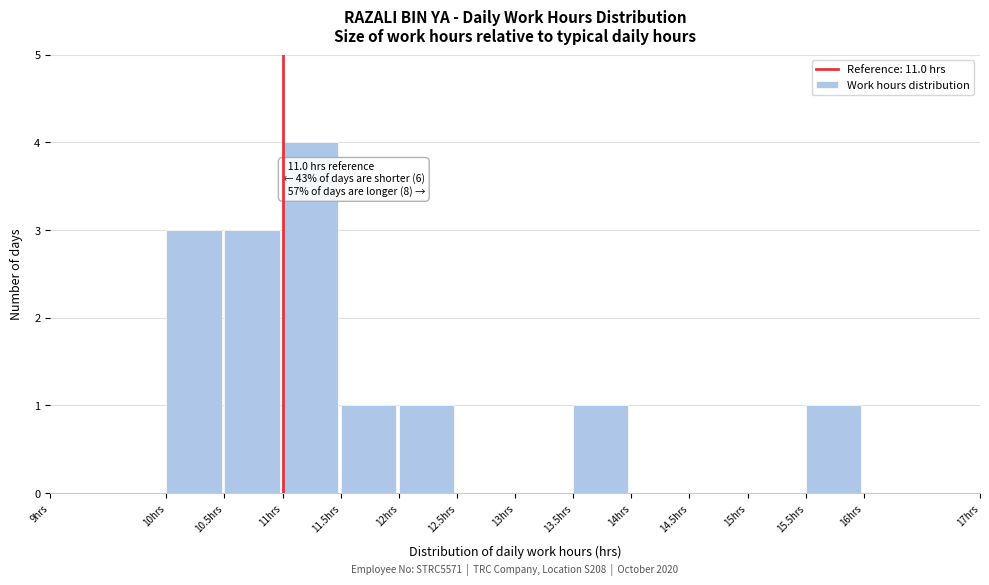

Over which range of the x-axis is the bar tallest?

11.0 to 11.5